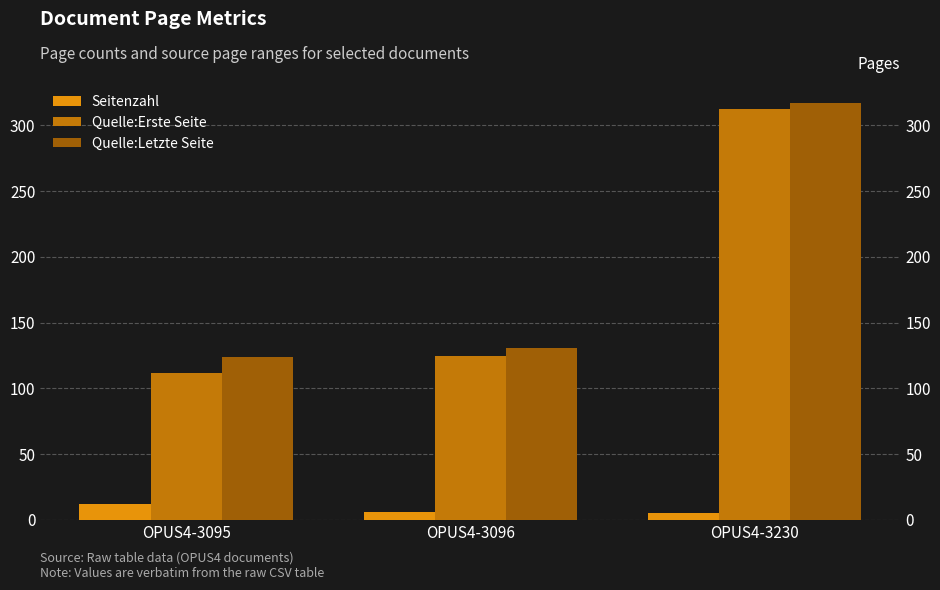

What is the maximum value for Quelle:Letzte Seite?

317